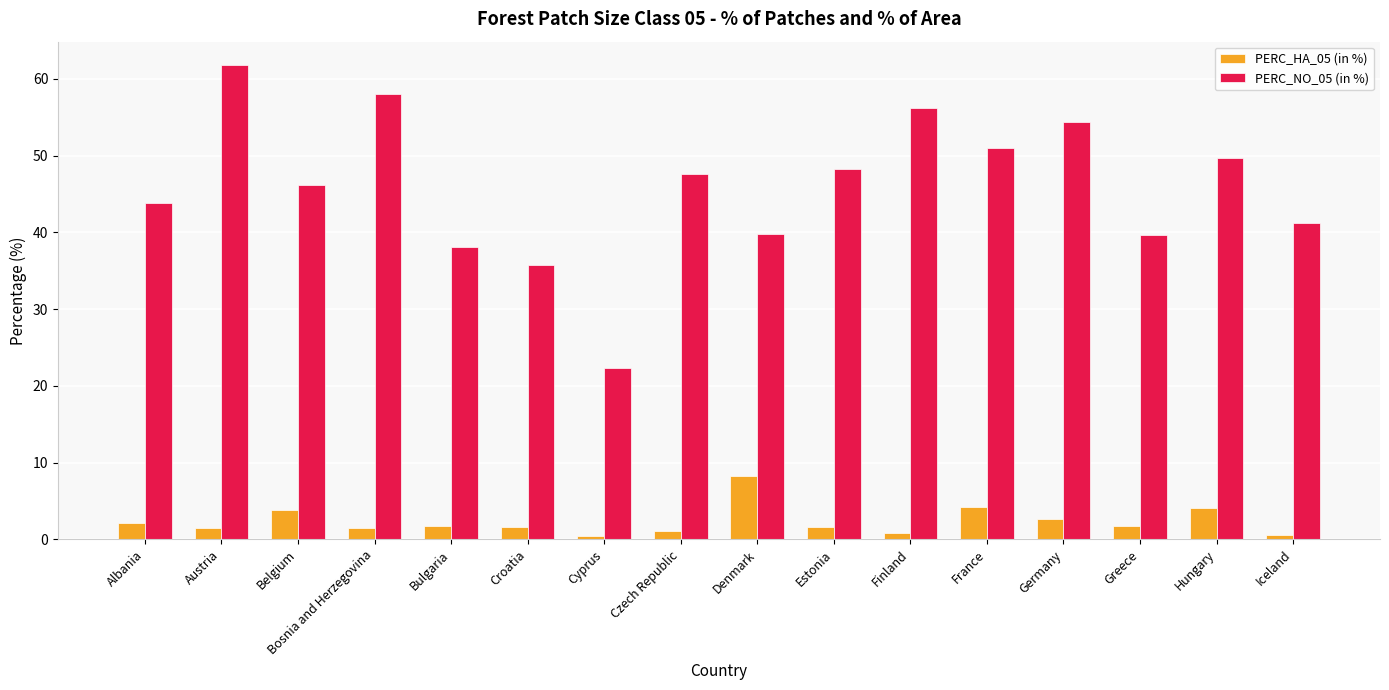

How many values in the PERC_NO_05 (in %) series are below 47?

8